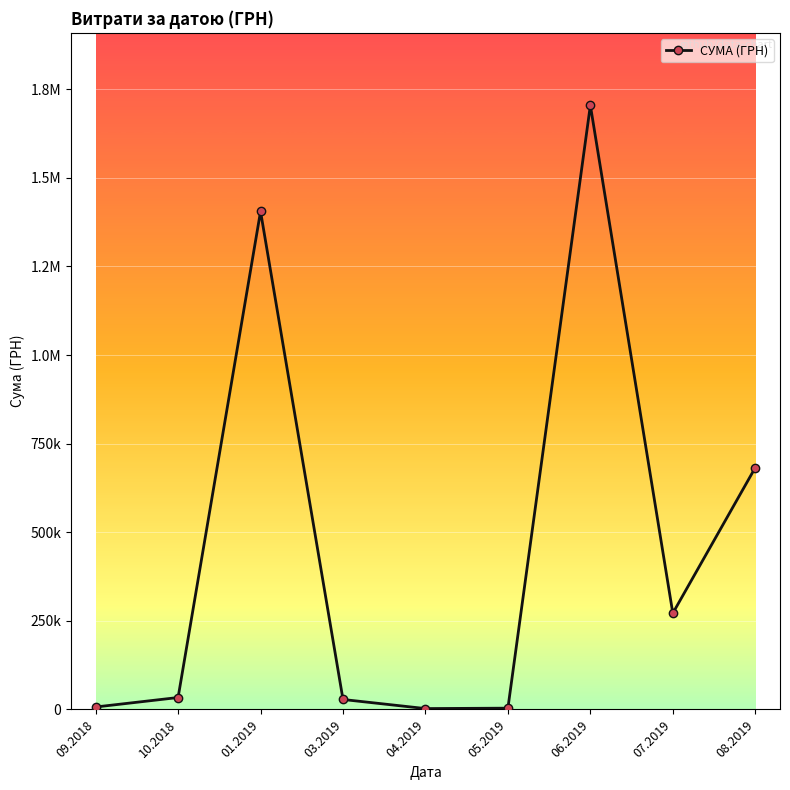

How many points are higher than both their immediate neighbors (excluding endpoints)?

2